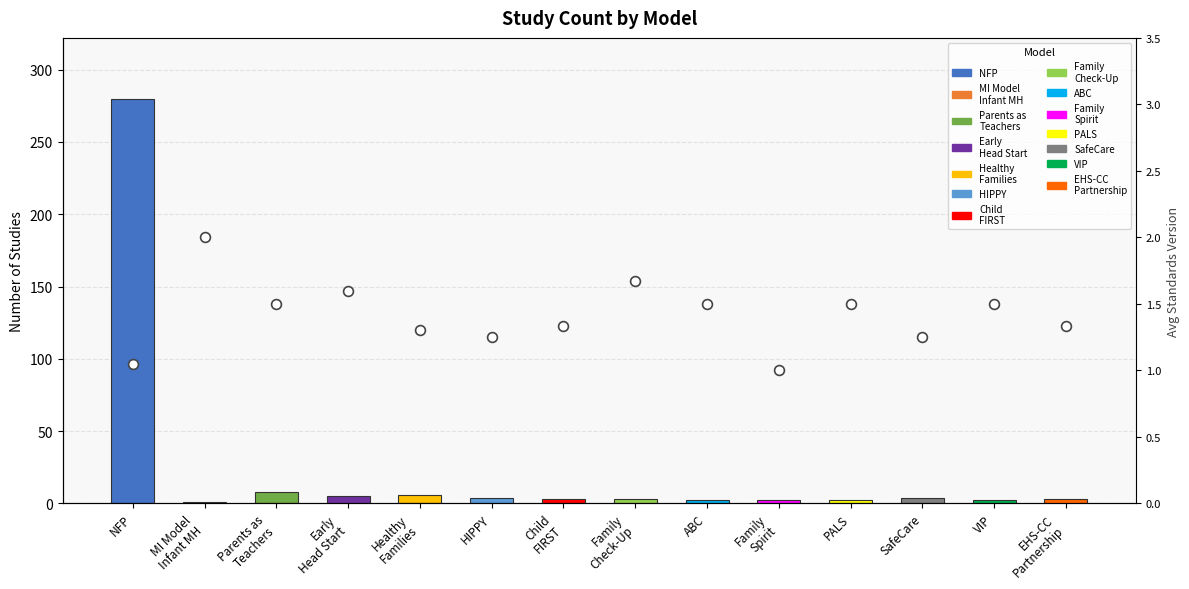

What is the change in value from Healthy
Families to SafeCare?

-0.1